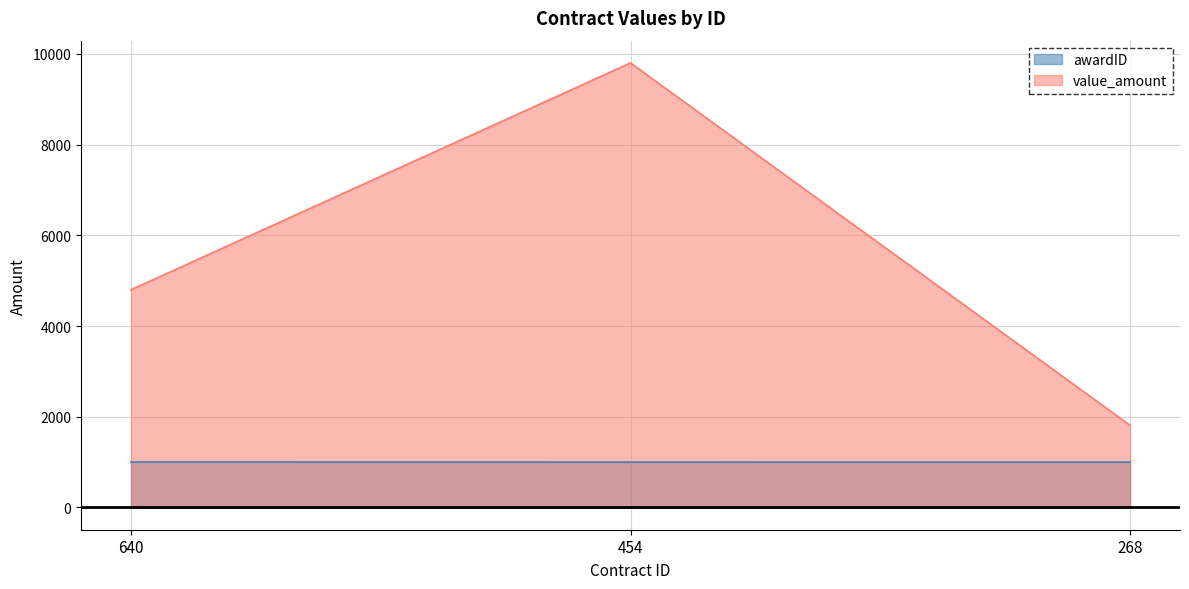

What is the difference between the maximum and second lowest values in the value_amount series?

5000